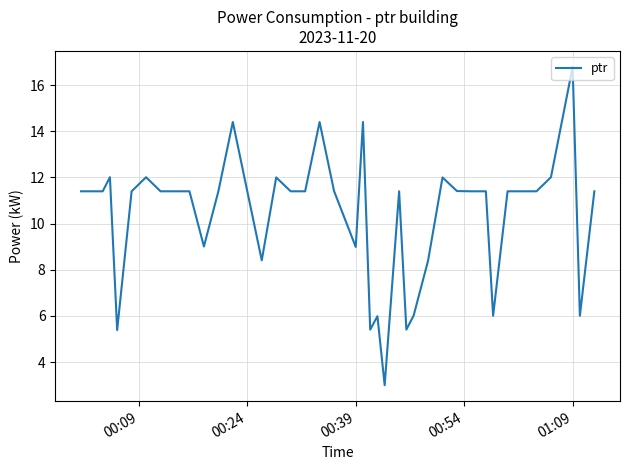

What is the difference between the maximum and minimum values?

13.8